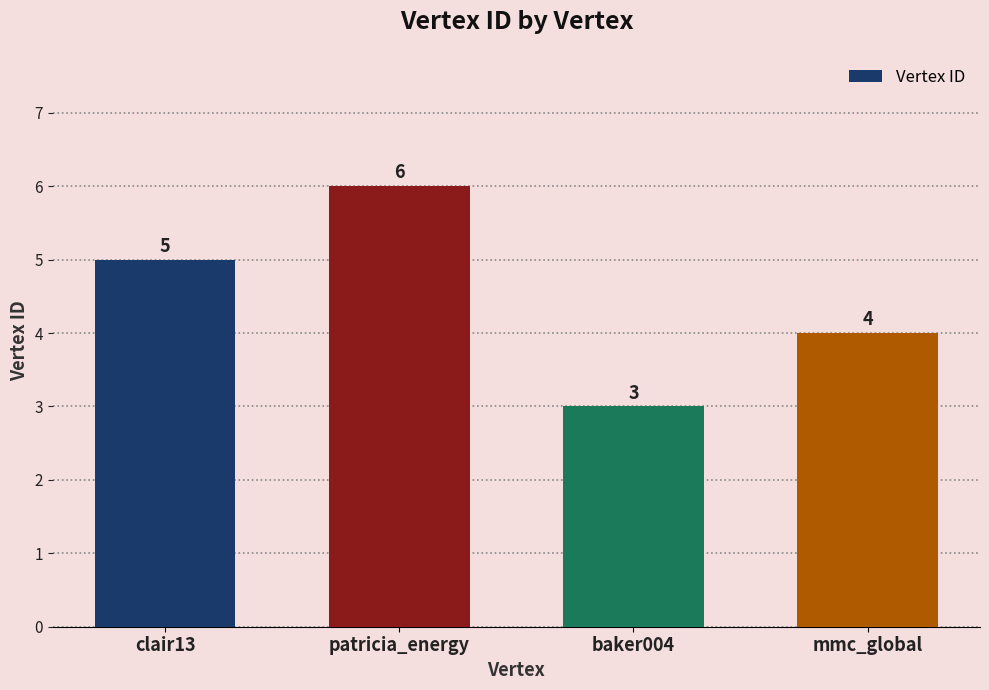

Which category has the lowest value across all series?

baker004